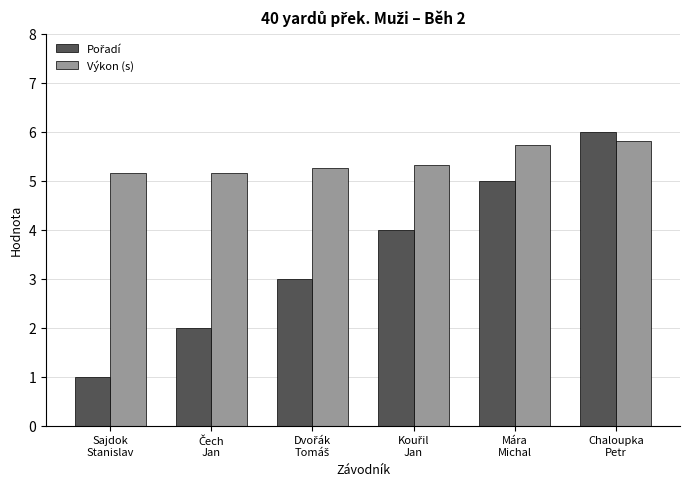

True or false: Výkon (s) has a value of 2.2 at Sajdok
Stanislav.

False